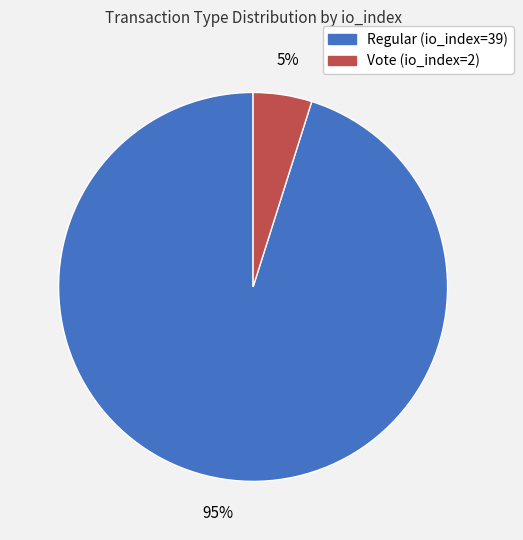

Combined, do Vote (io_index=2) and Regular (io_index=39) account for over 50%?

Yes